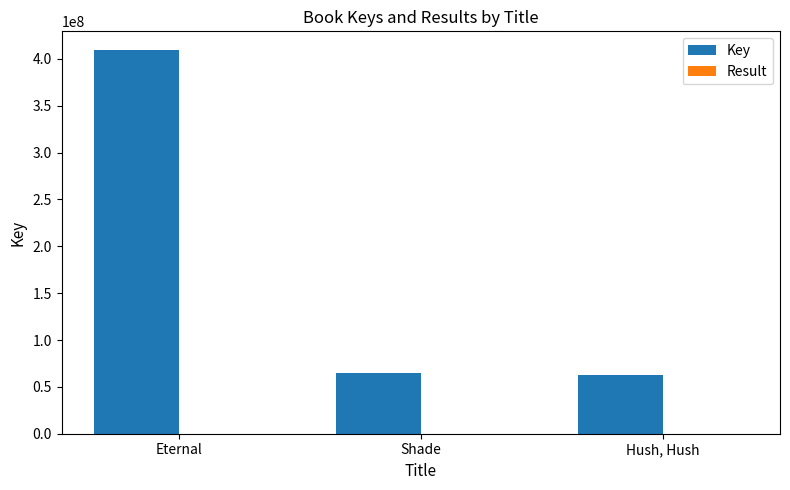

Where is Key nearest to the value 235890063?

Shade